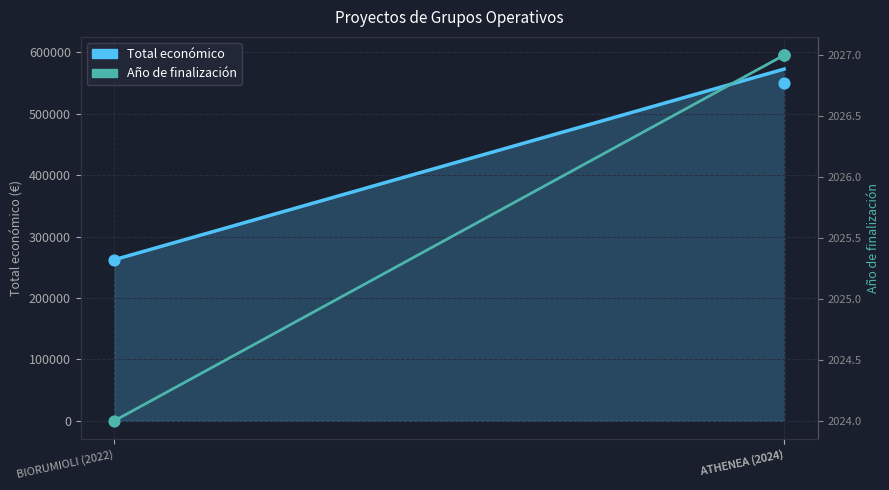

At which category is the sum across all series the highest?

ATHENEA (2024)